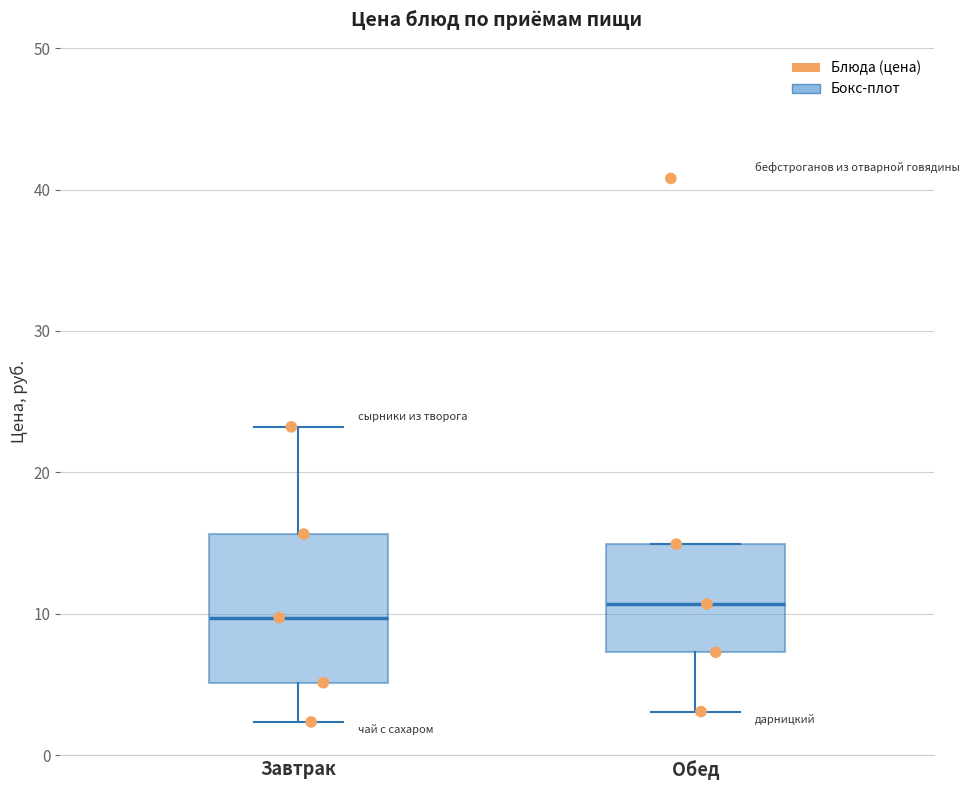

Where is the upper edge of the box for Завтрак on the y-axis? The values are not printed on the chart, so give them approximately, as read against the axis.

16